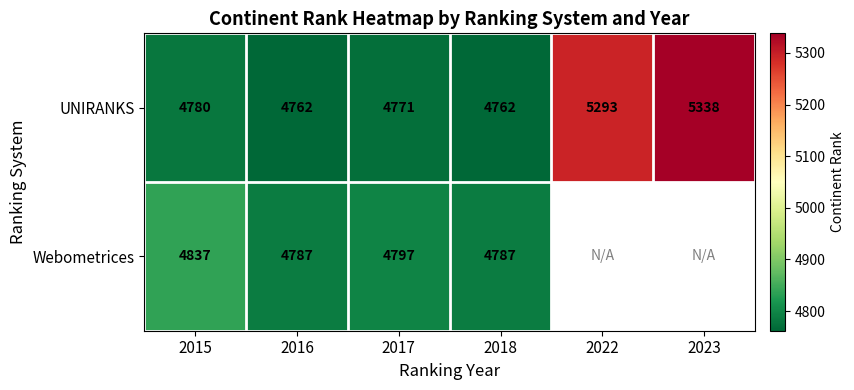

Between 2016 and 2017, which series saw the biggest shift?

Webometrices